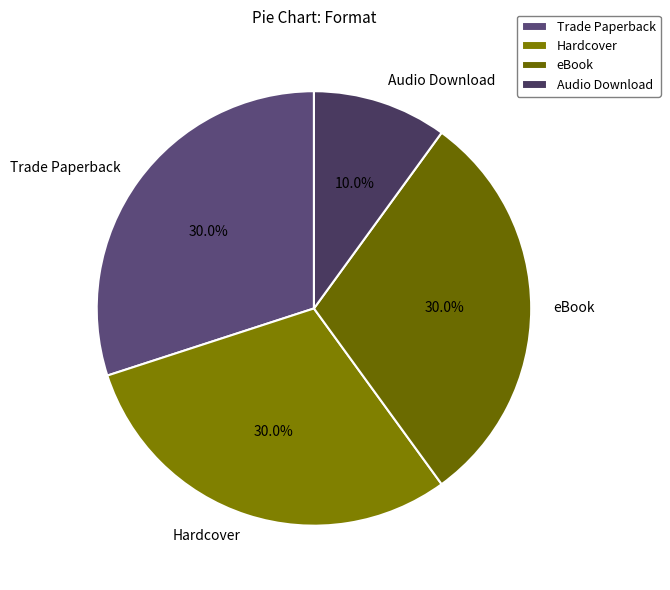

Does any single category account for the majority?

No